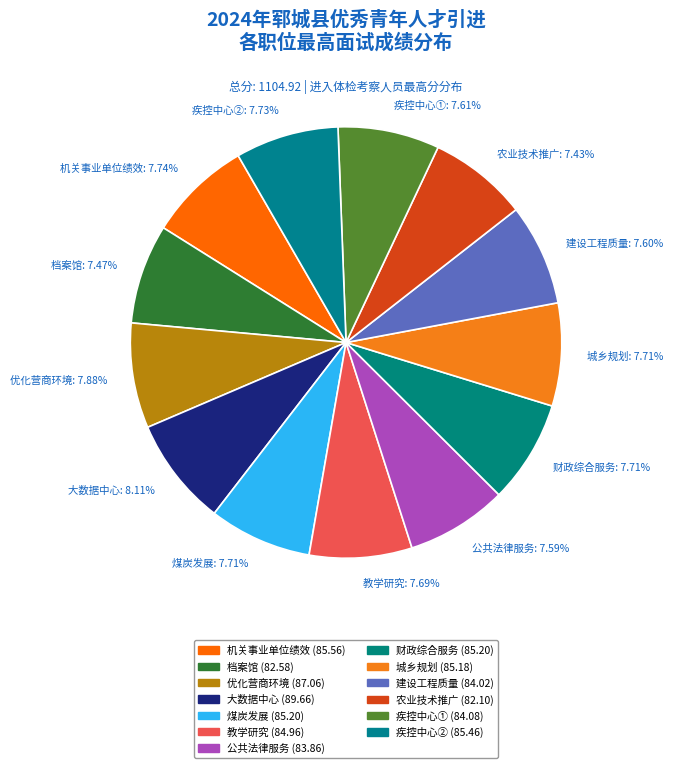

Do 教学研究 and 煤炭发展 together represent more than half of the pie?

No